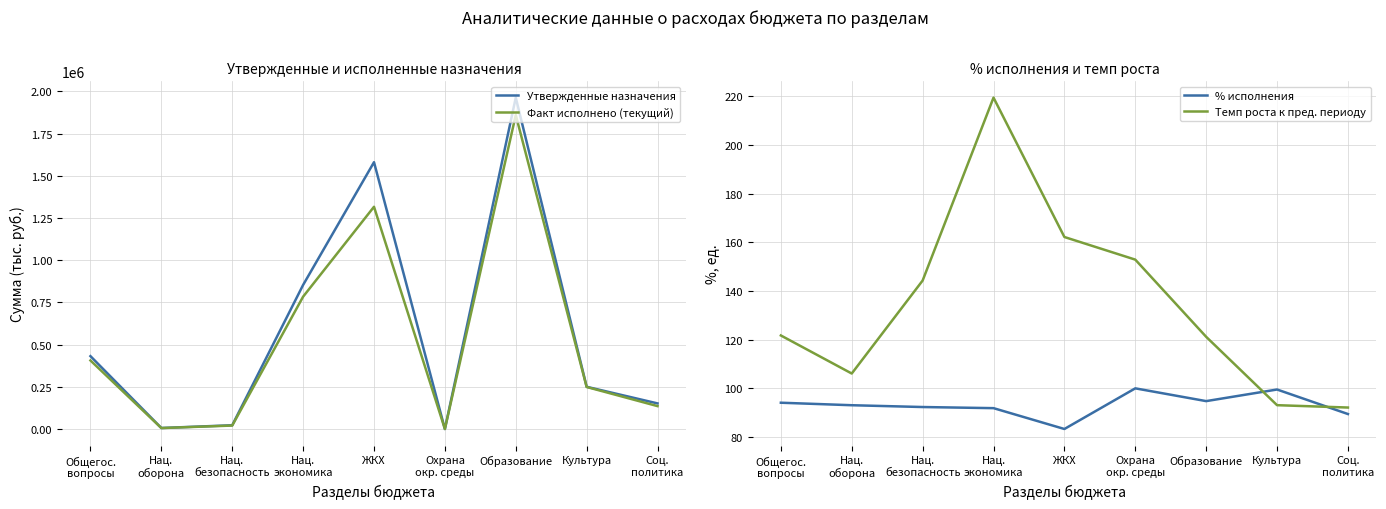

How many lines are shown in the chart?

4